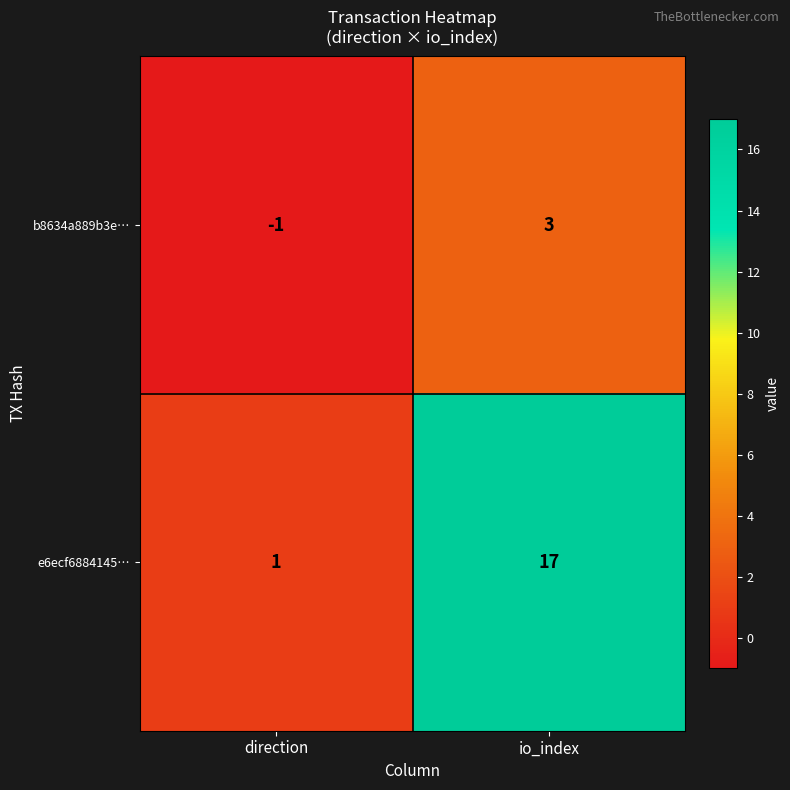

How many data points in b8634a889b3e… are less than 3?

1